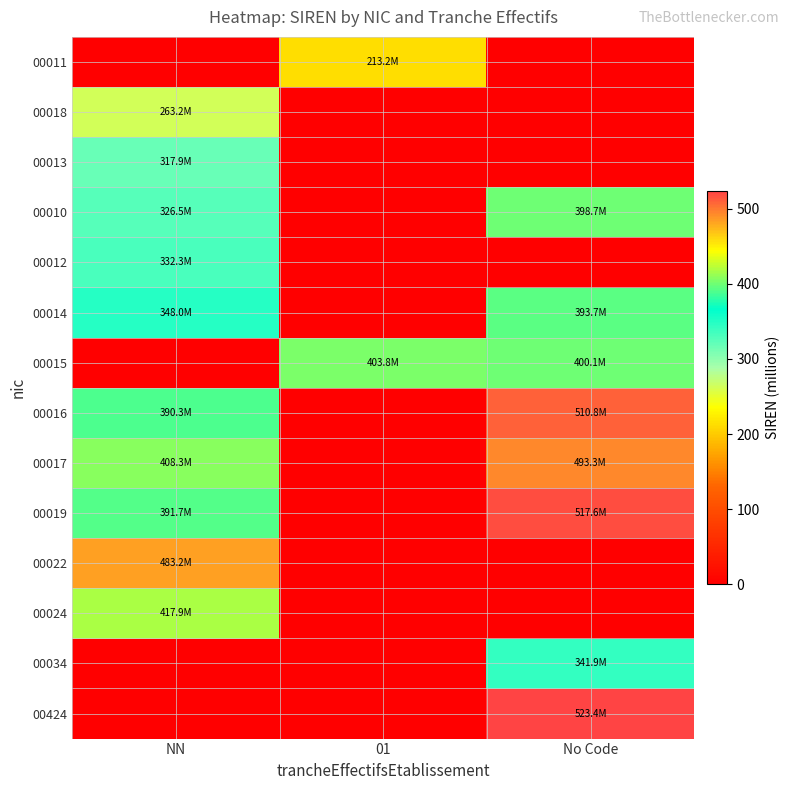

List the series in order of their peak value, lowest first.

00011, 00018, 00013, 00012, 00034, 00014, 00010, 00015, 00024, 00022, 00017, 00016, 00019, 00424